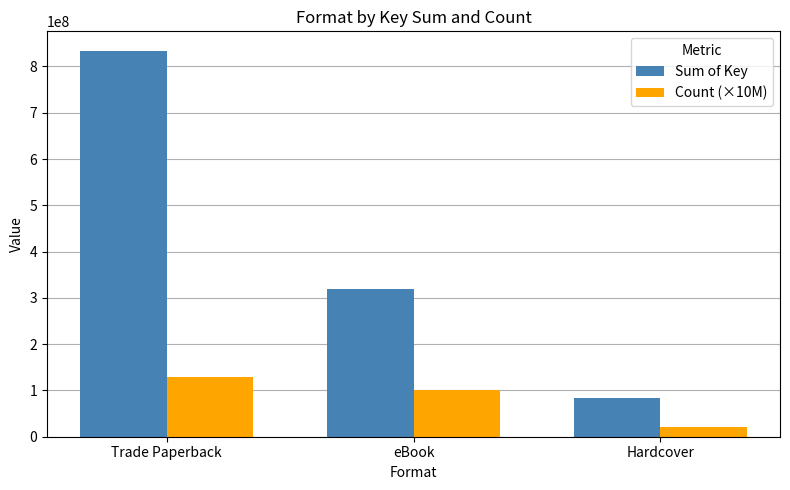

Reading right to left, extract all data points from this chart.

Sum of Key: 83111018	318169878	834226750
Count (×10M): 20000000	100000000	130000000